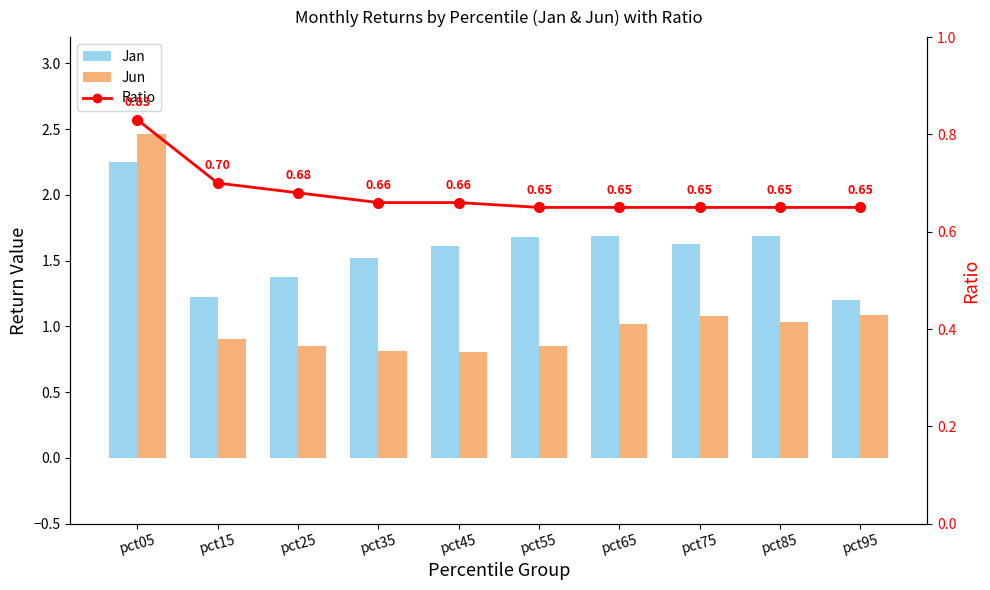

Which label corresponds to the smallest value in the chart?

pct55